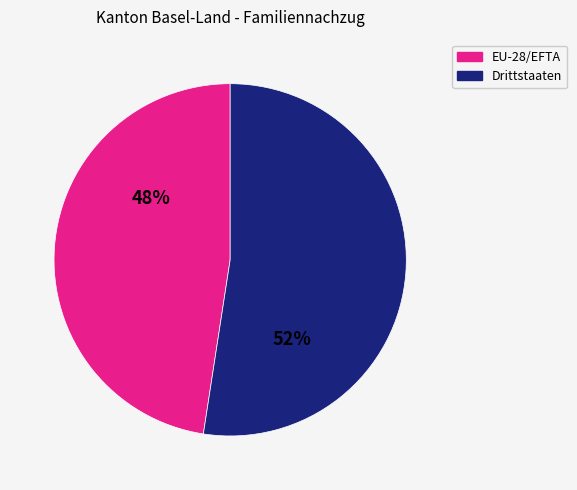

What percentage is the Drittstaaten slice, to the nearest percent?

52%